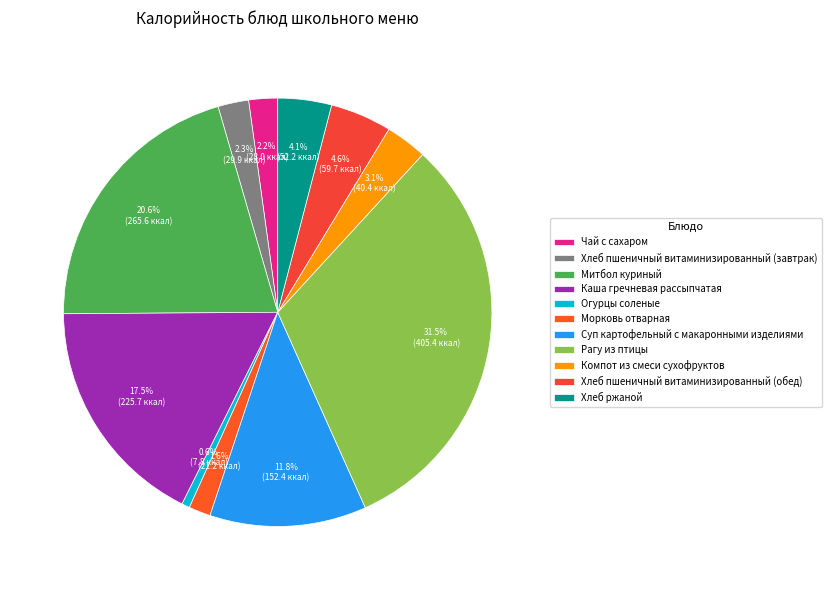

To the nearest percent, what is the difference between the Хлеб ржаной and Хлеб пшеничный витаминизированный (завтрак) slice percentages?

2%